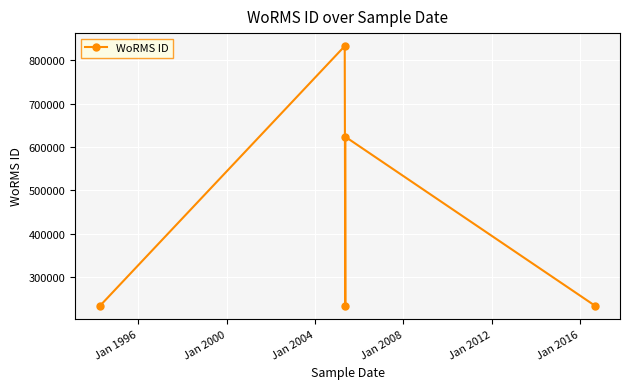

What is the value of the 4th point from the left?

623628